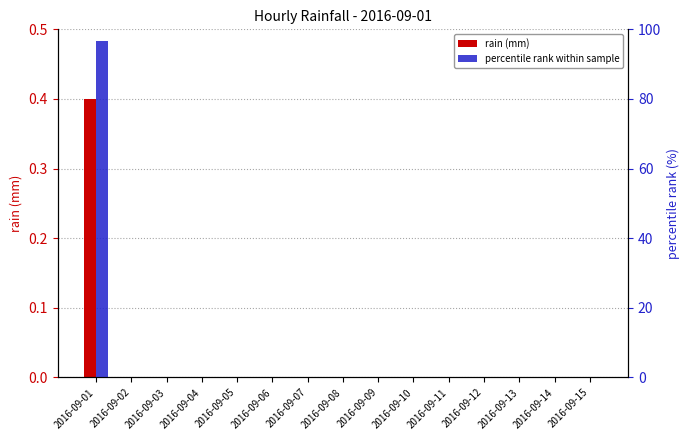

Reading left to right, what are all the values shown in this chart?

rain (mm): 0.4	0.0	0.0	0.0	0.0	0.0	0.0	0.0	0.0	0.0	0.0	0.0	0.0	0.0	0.0
percentile rank within sample: 96.7	0.0	0.0	0.0	0.0	0.0	0.0	0.0	0.0	0.0	0.0	0.0	0.0	0.0	0.0